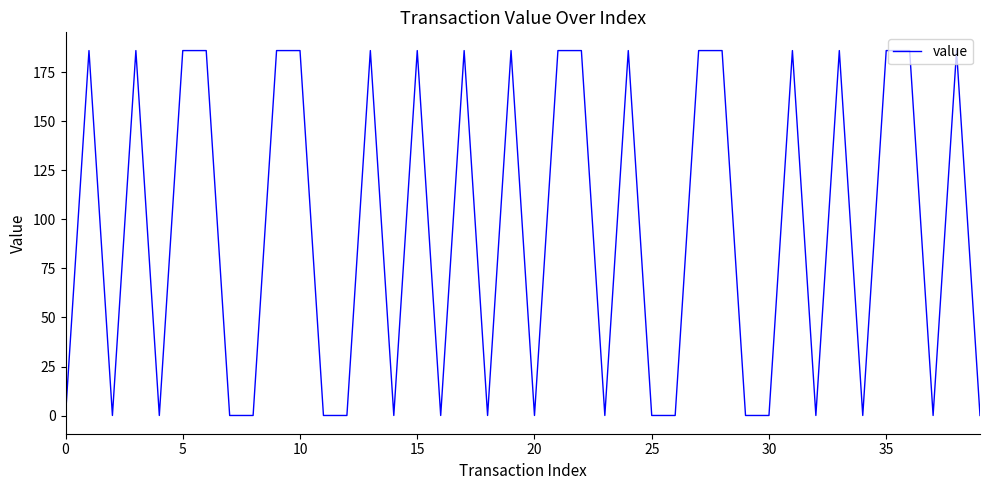

What is the difference between the maximum and minimum values?

185.8